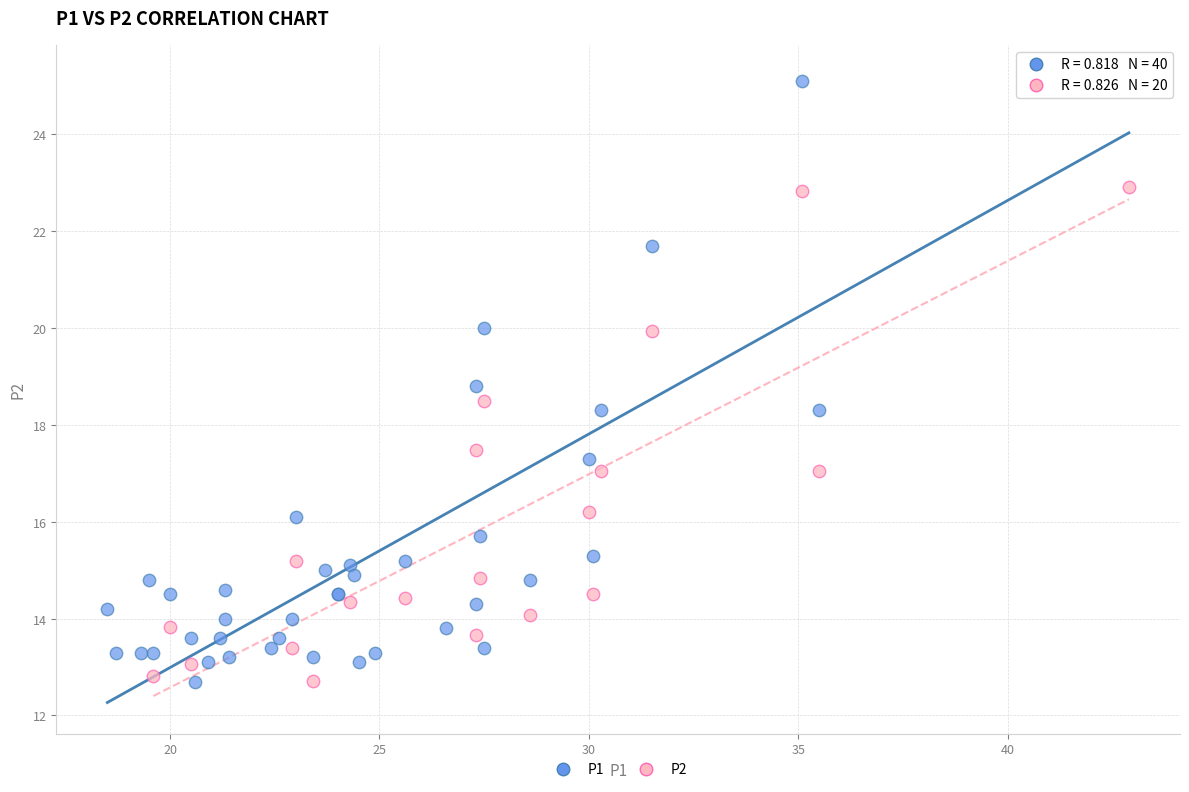

Which series reaches the maximum Y coordinate?

P1